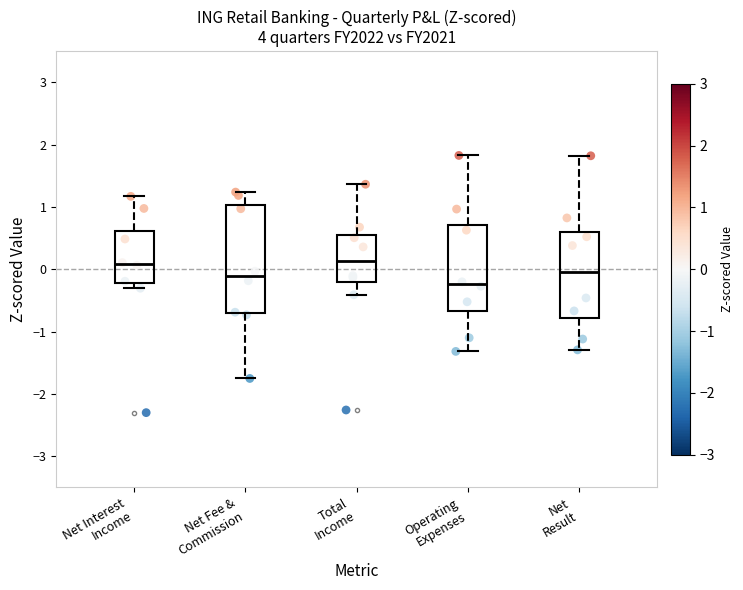

Reading left to right, read every box against the y-axis: the position of its median line, the range the box covers, and the ends of its whiskers. The values are not printed on the chart, so give them approximately, as read against the axis.

Net Interest Income: median 0.1, box -0.2 to 0.6, whiskers -0.3 to 1.2
Net Fee & Commission: median -0.1, box -0.7 to 1.0, whiskers -1.8 to 1.2
Total Income: median 0.1, box -0.2 to 0.5, whiskers -0.4 to 1.4
Operating Expenses: median -0.2, box -0.7 to 0.7, whiskers -1.3 to 1.8
Net Result: median 0.0, box -0.8 to 0.6, whiskers -1.3 to 1.8